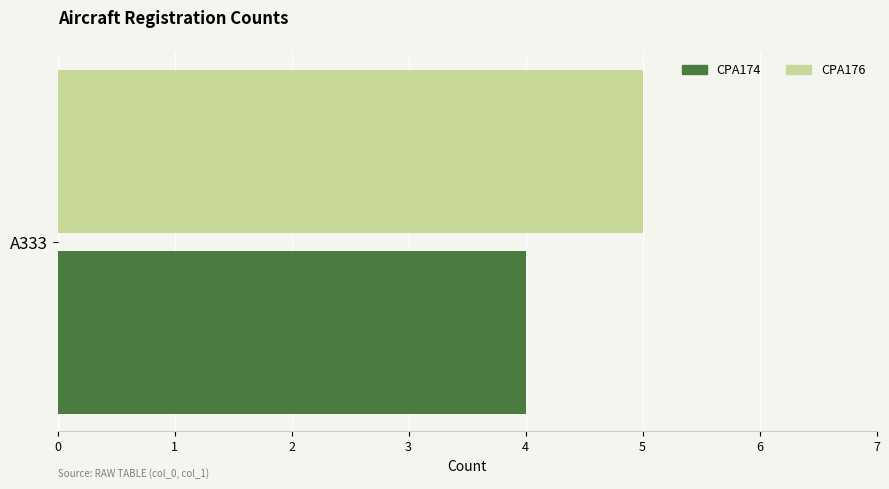

List the series in order of their peak value, lowest first.

CPA174, CPA176